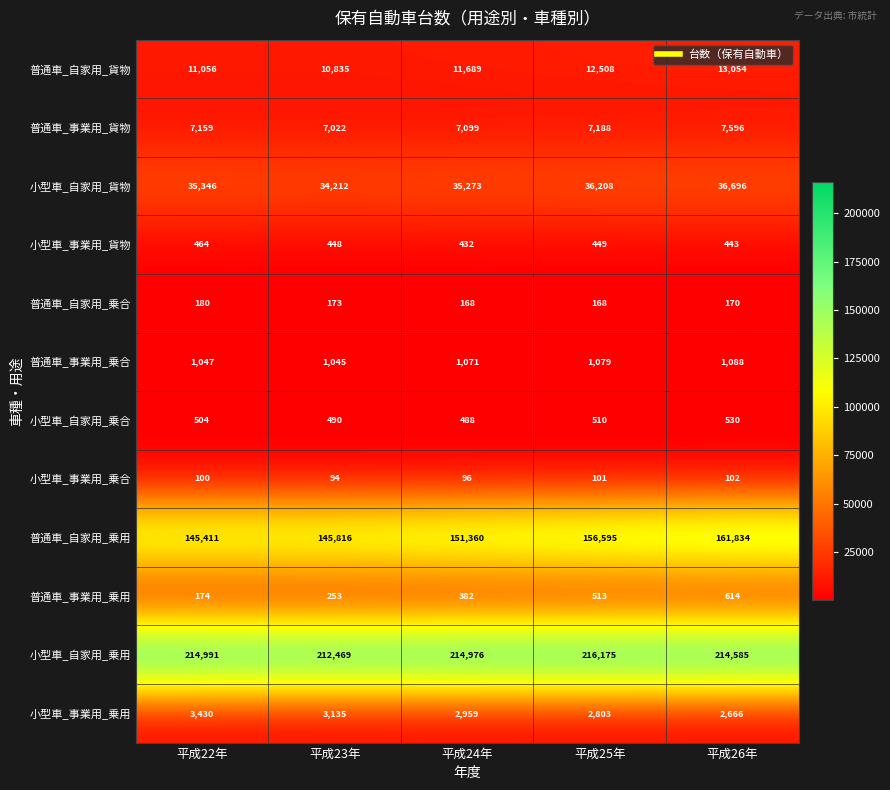

What is the average value of the 小型車_事業用_乗合 series?

99